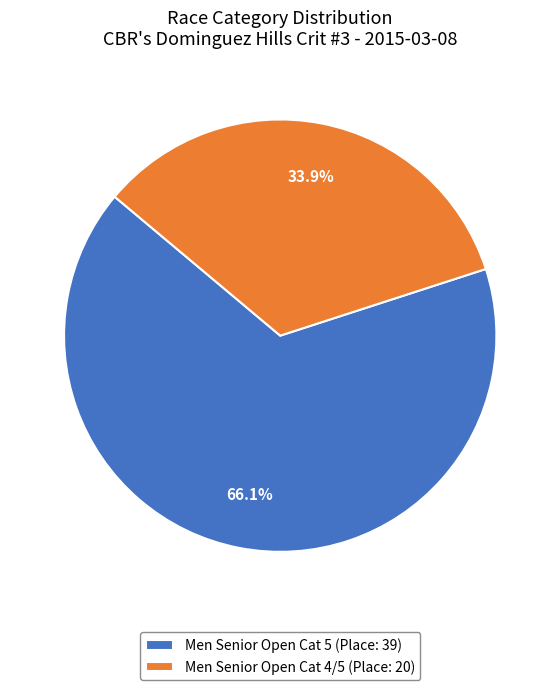

To the nearest percent, what is the difference between the largest and smallest slice percentages?

32%